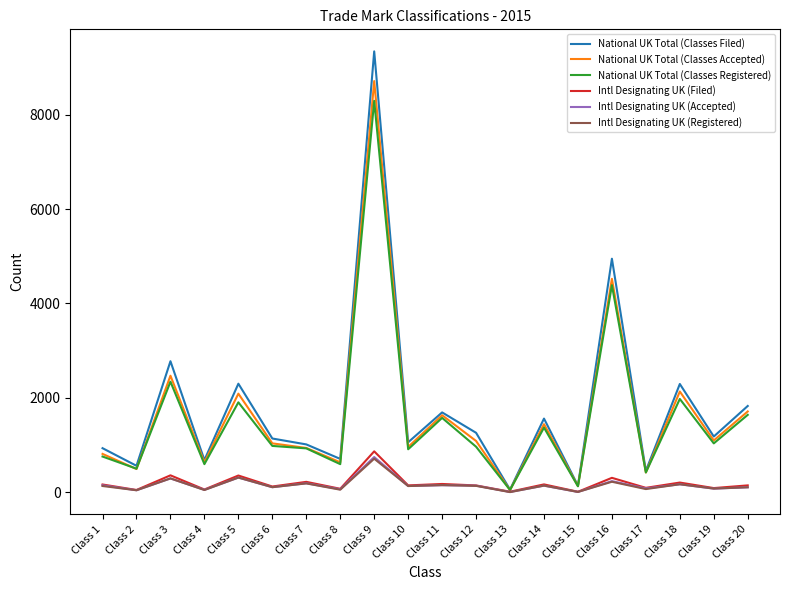

Which series changed the most between Class 3 and Class 7?

National UK Total (Classes Filed)